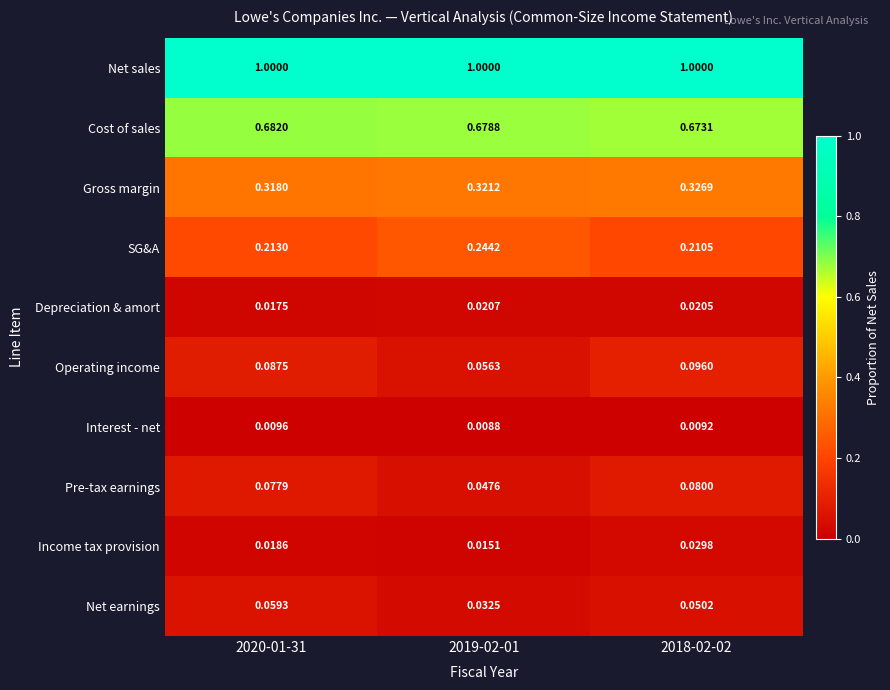

Which series has the largest range (max minus min)?

Operating income